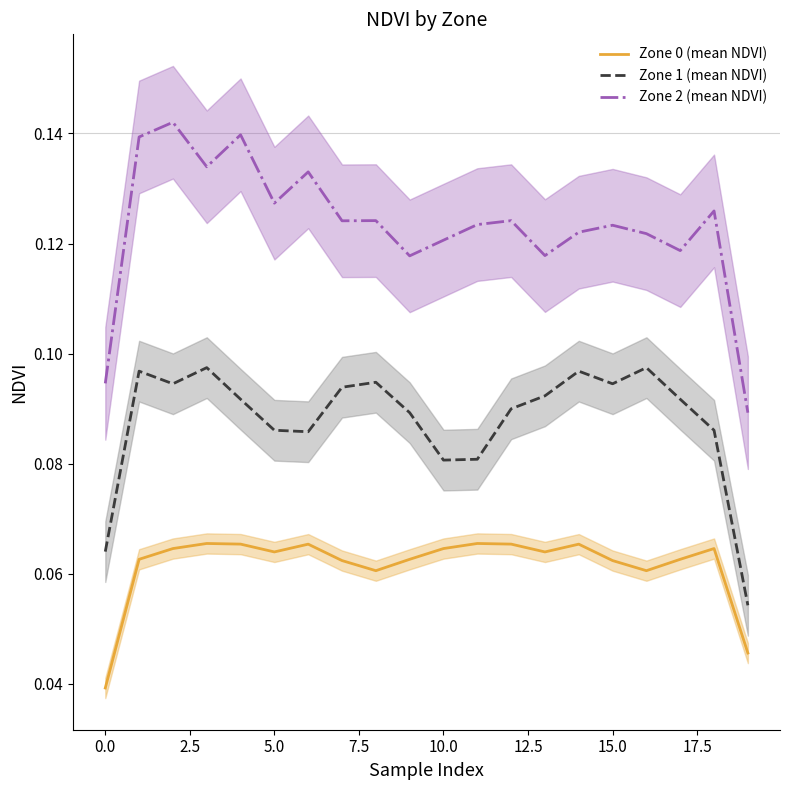

What is the highest value of the Zone 0 (mean NDVI) series?

0.1